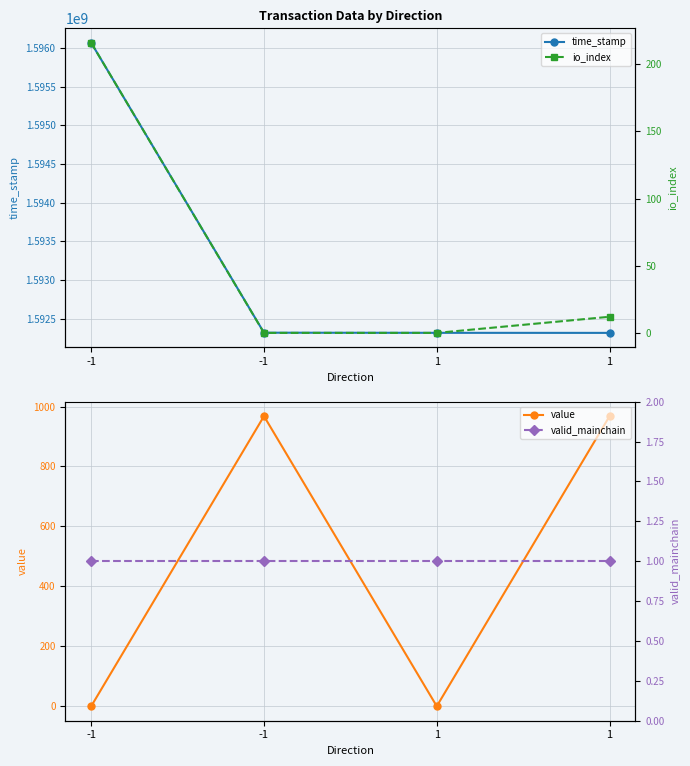

At which category is the sum across all series the highest?

-1